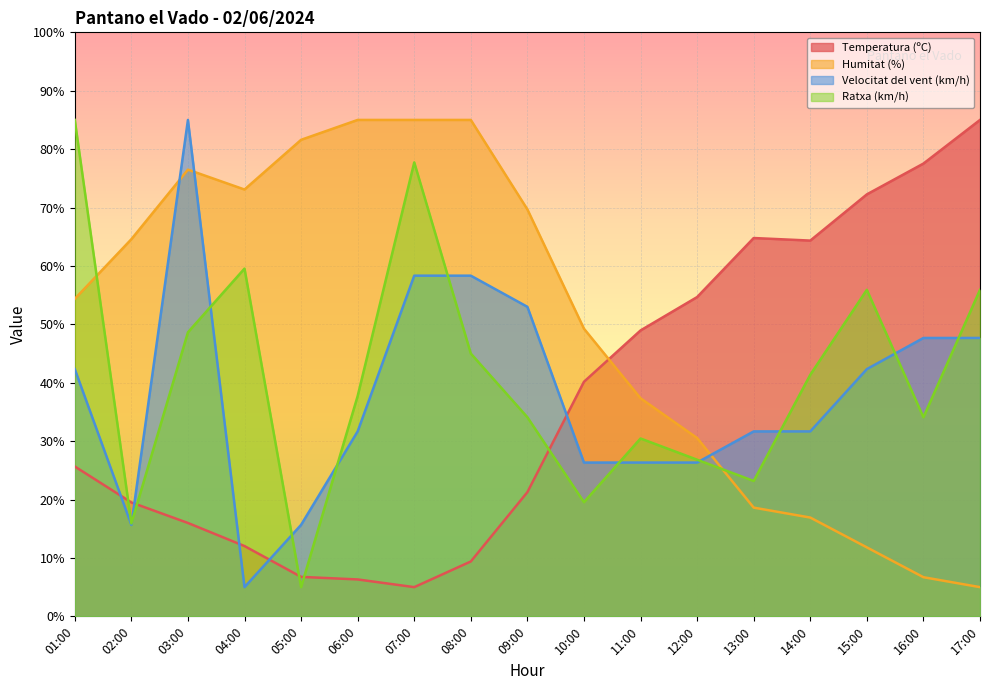

What is the label of the 5th point from the left?

05:00